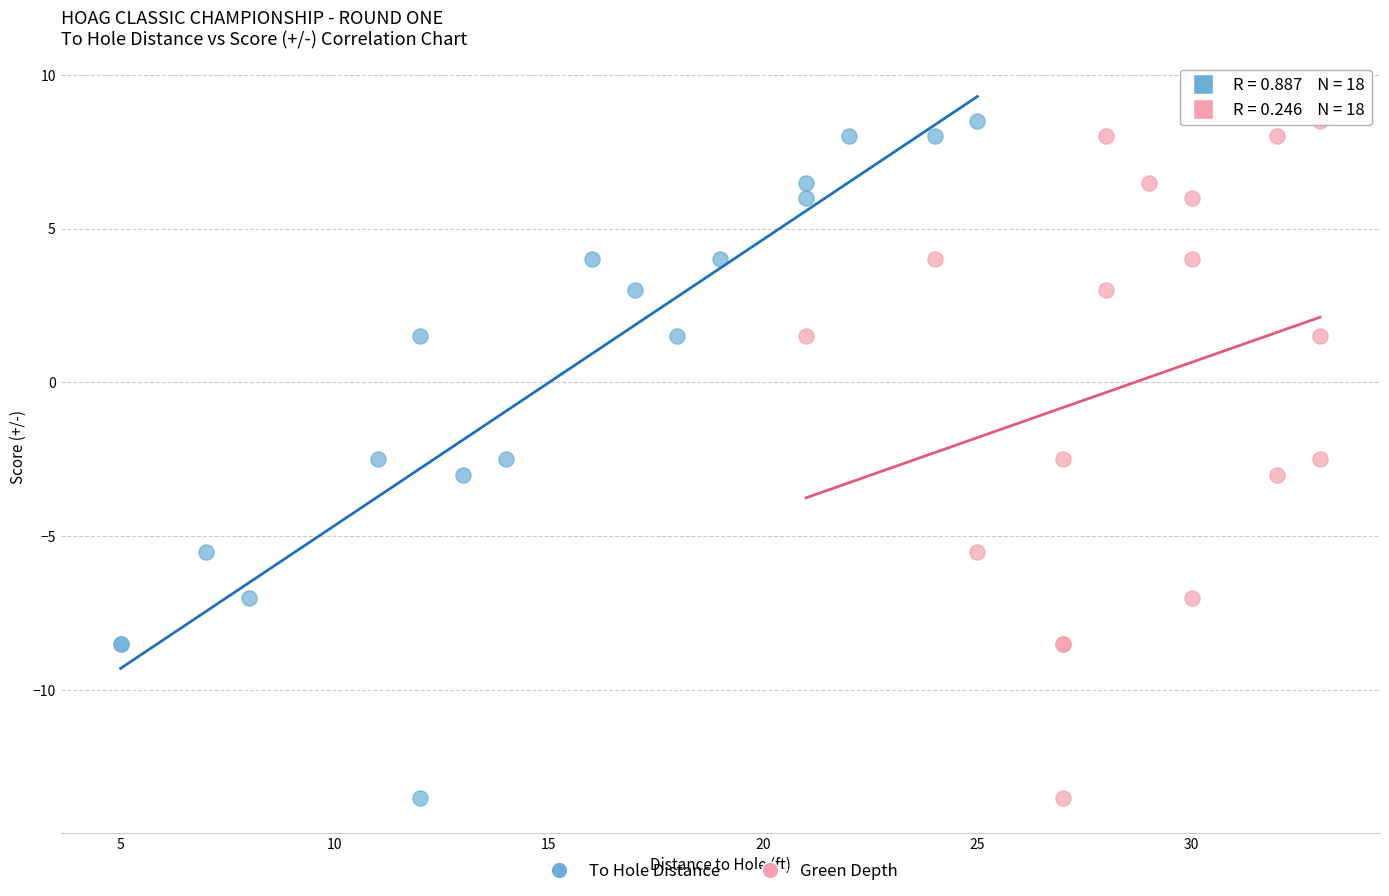

What are all the series names shown in the legend?

To Hole Distance, Green Depth